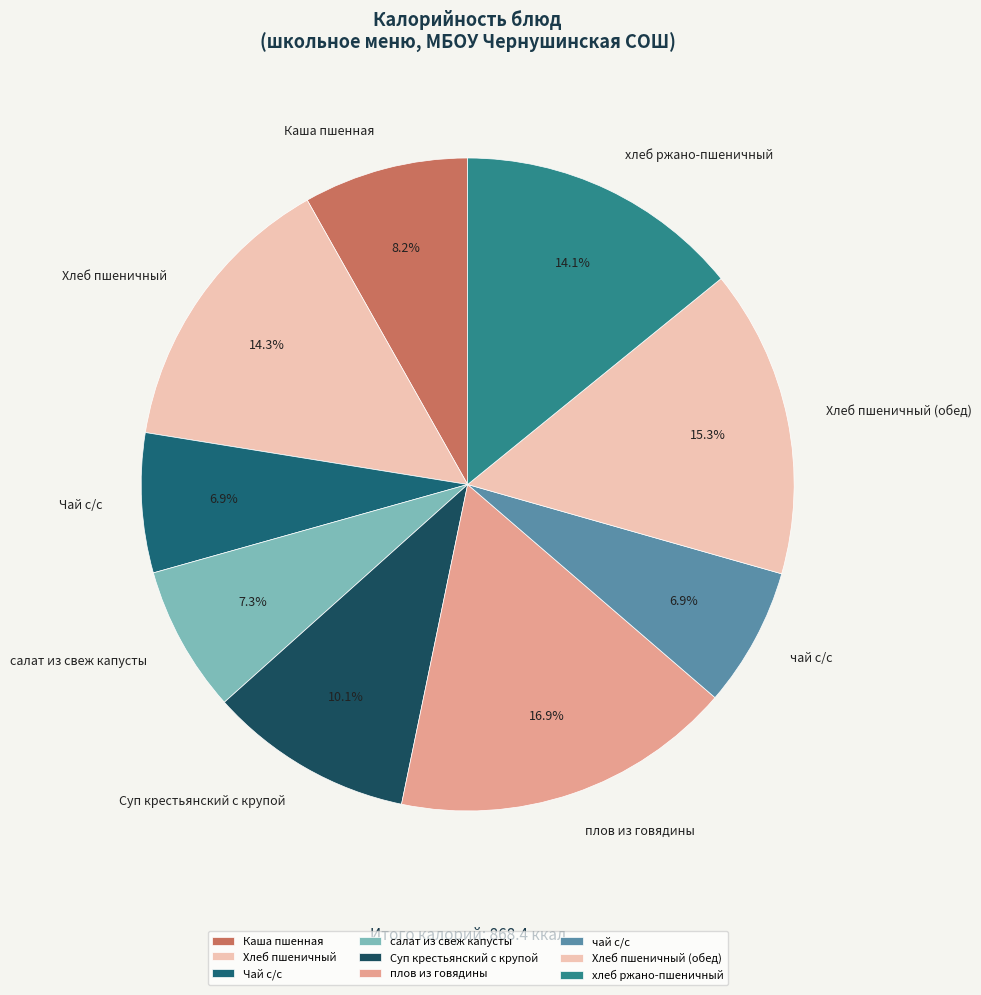

To the nearest percent, what percentage of the pie is салат из свеж капусты?

7%